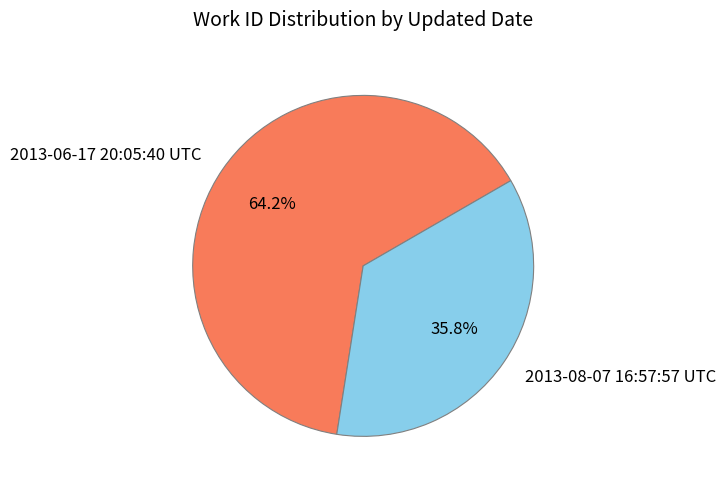

What percentage is the 2013-08-07 16:57:57 UTC slice, to the nearest percent?

36%